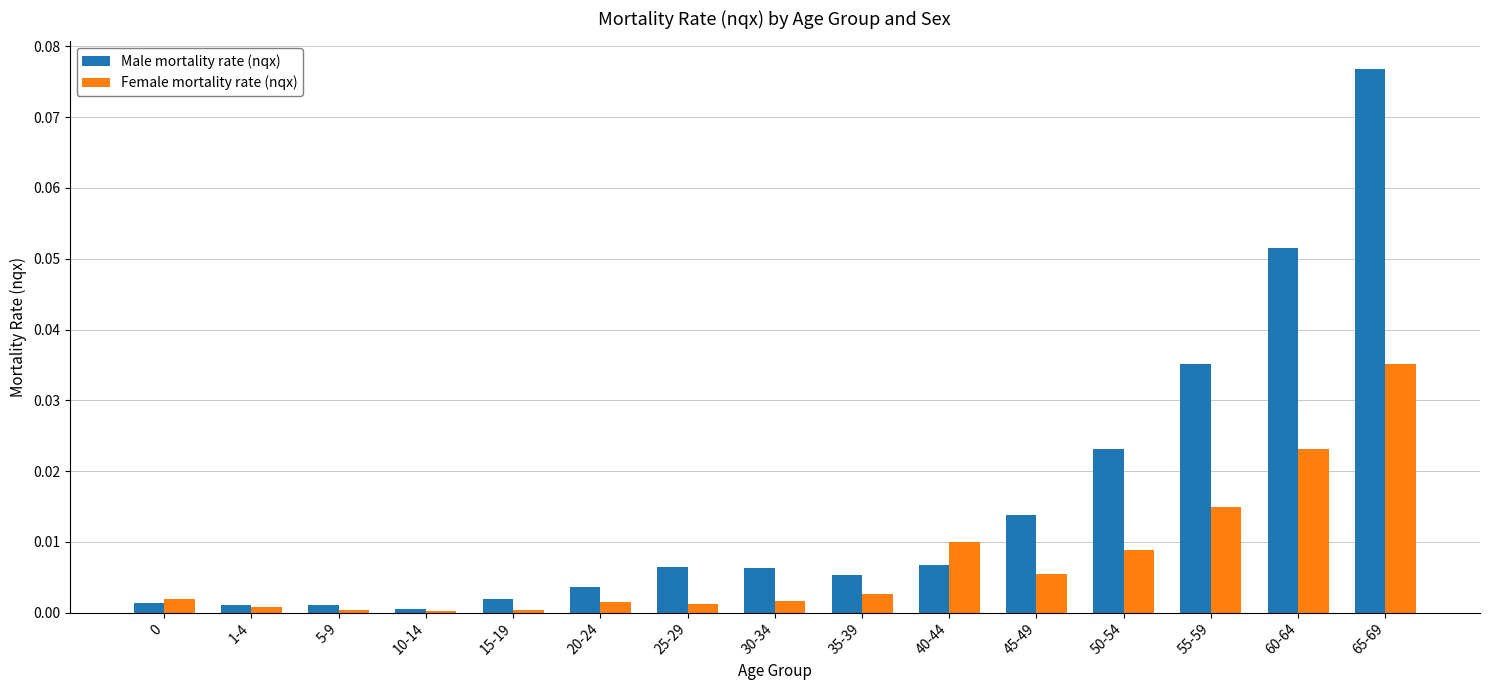

Which category has the highest value across all series?

65-69